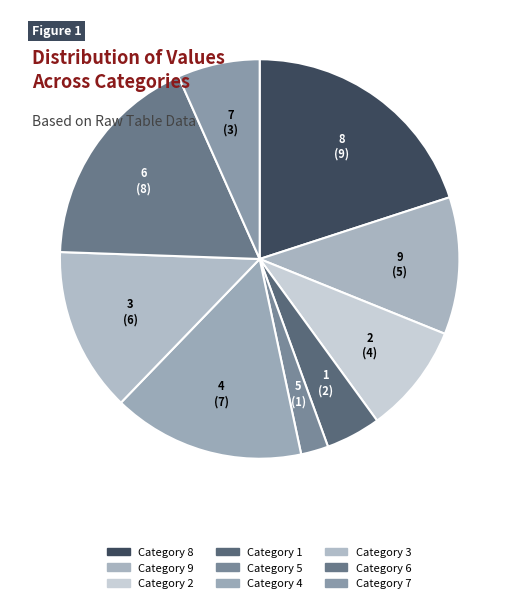

Do 4 and 9 together represent more than half of the pie?

No